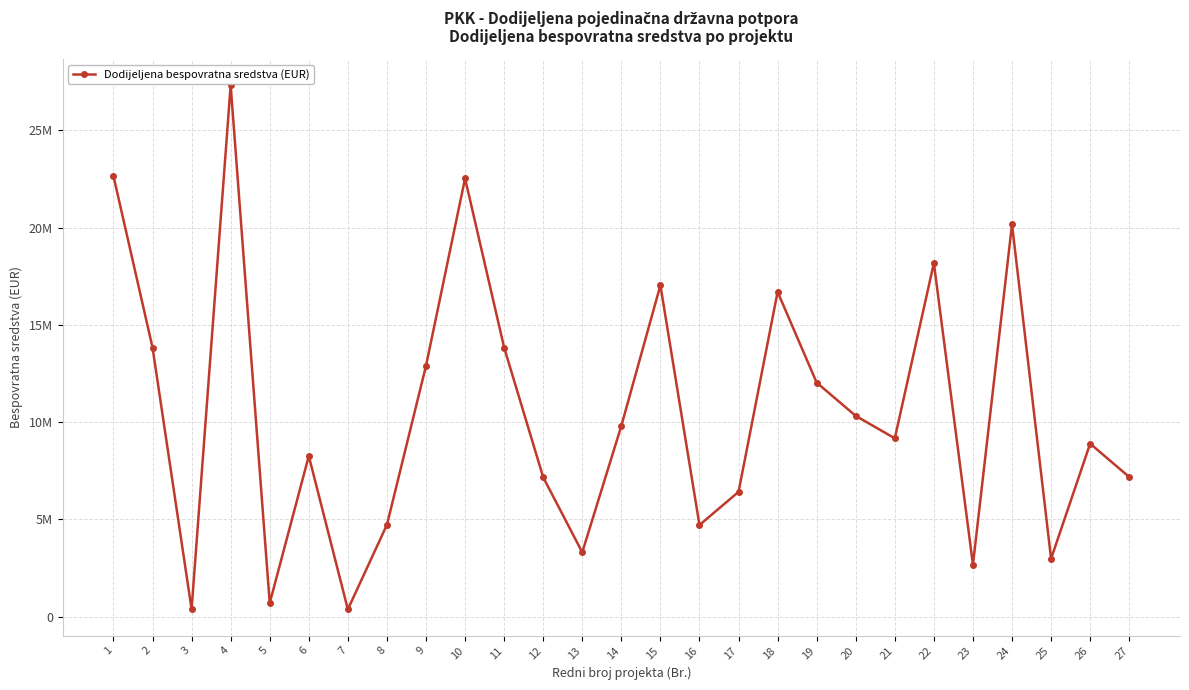

True or false: the data shows 10318315.0 at 20.

True